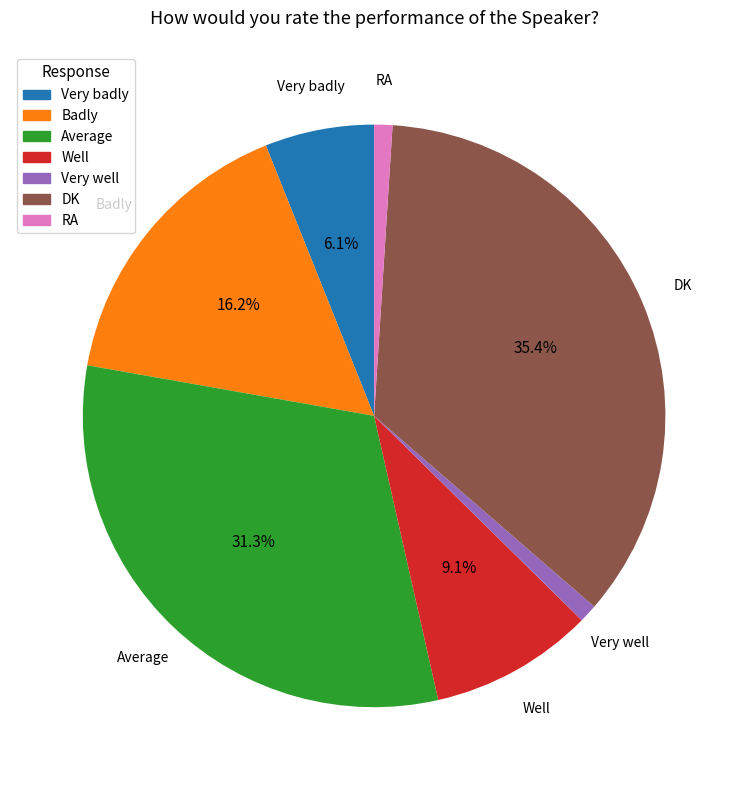

To the nearest percent, what percentage of the pie is DK?

35%